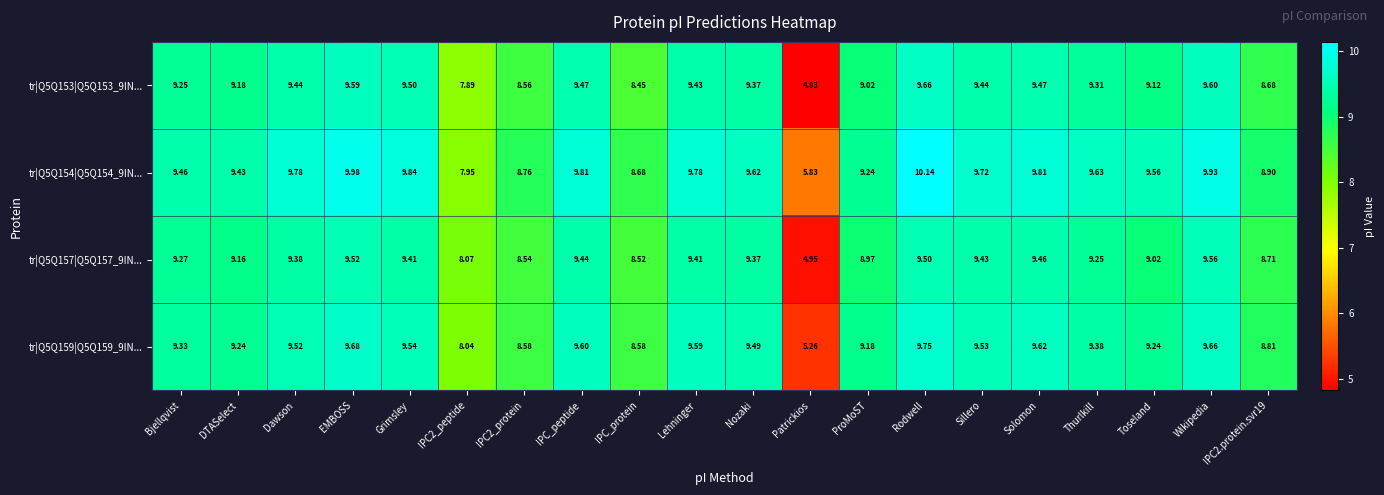

At which label does tr|Q5Q157|Q5Q157_9IN... first exceed 9?

Bjellqvist